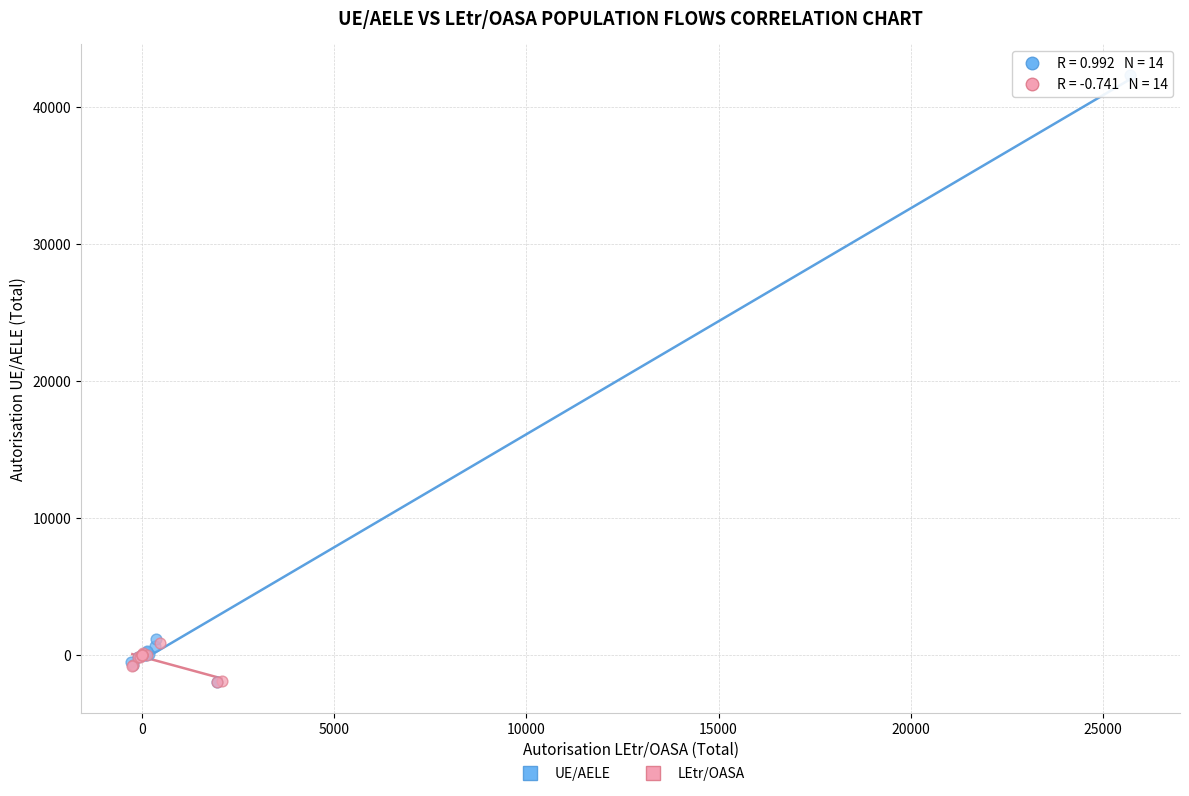

Which series contains the highest Y value?

UE/AELE